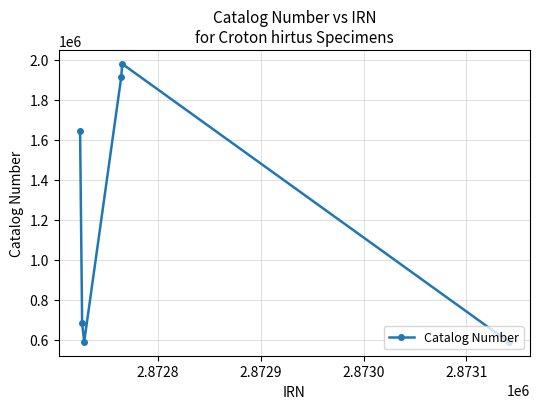

True or false: there are more than 0 points higher than both neighbors.

True